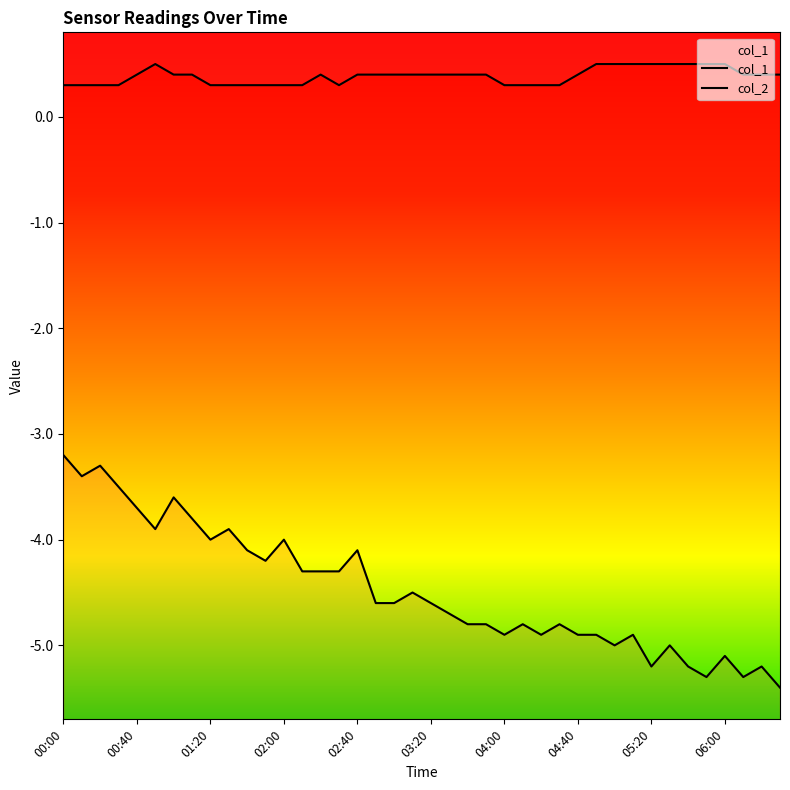

How many interior local peaks does the col_1 series have?

2